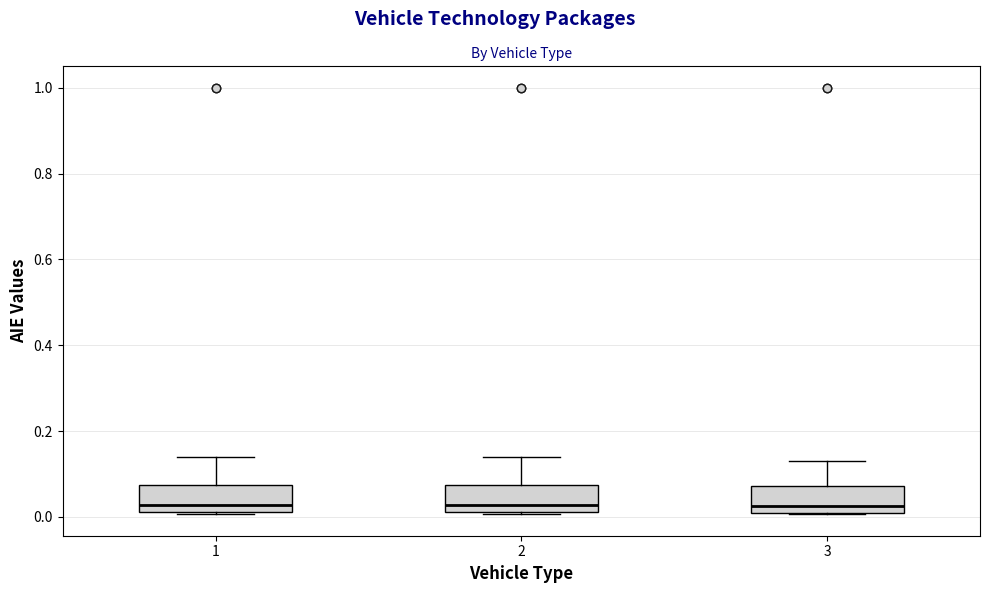

Where is the upper edge of the box at x = 1 on the y-axis? The values are not printed on the chart, so give them approximately, as read against the axis.

0.08